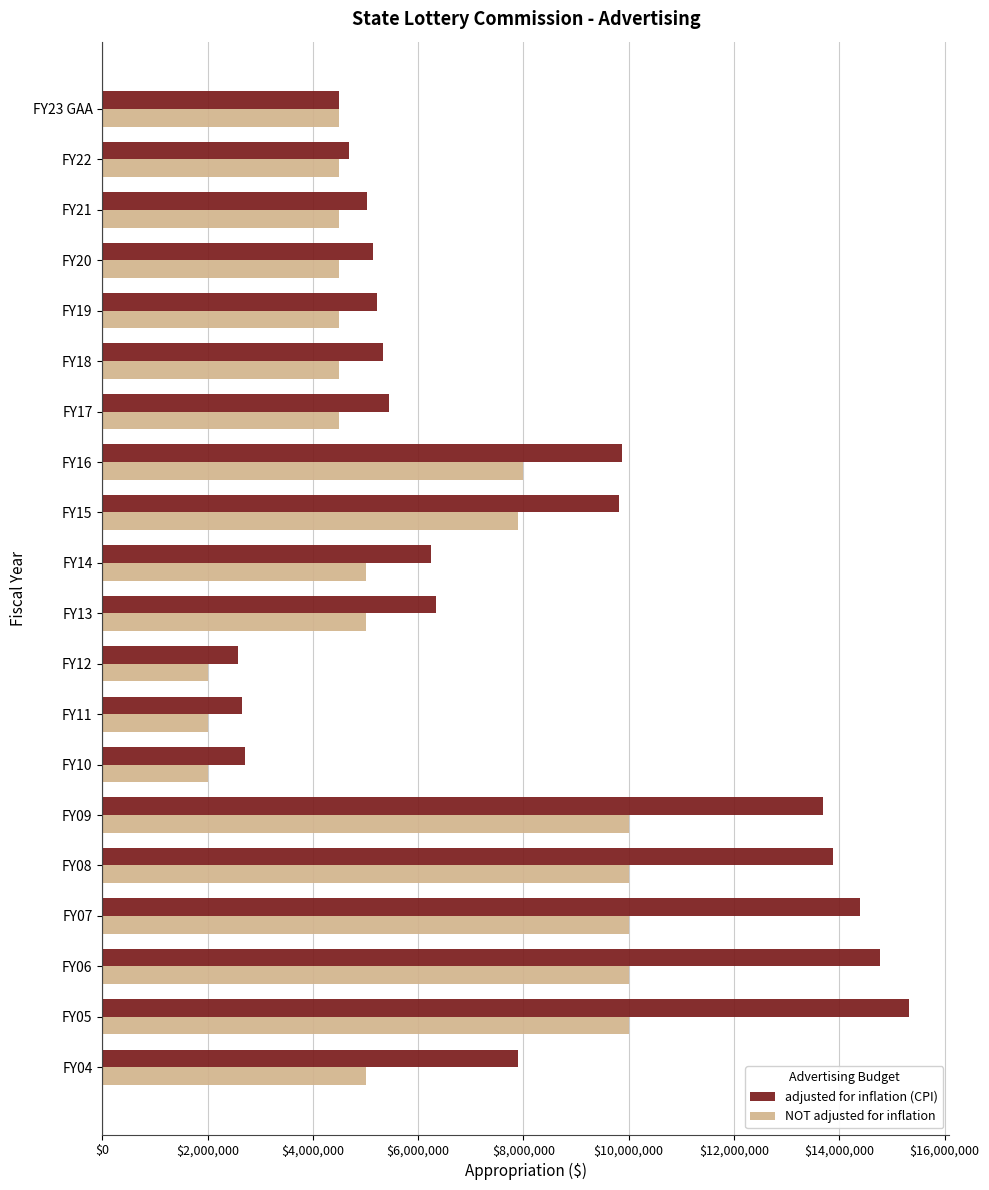

At which label does adjusted for inflation (CPI) reach its peak?

FY05